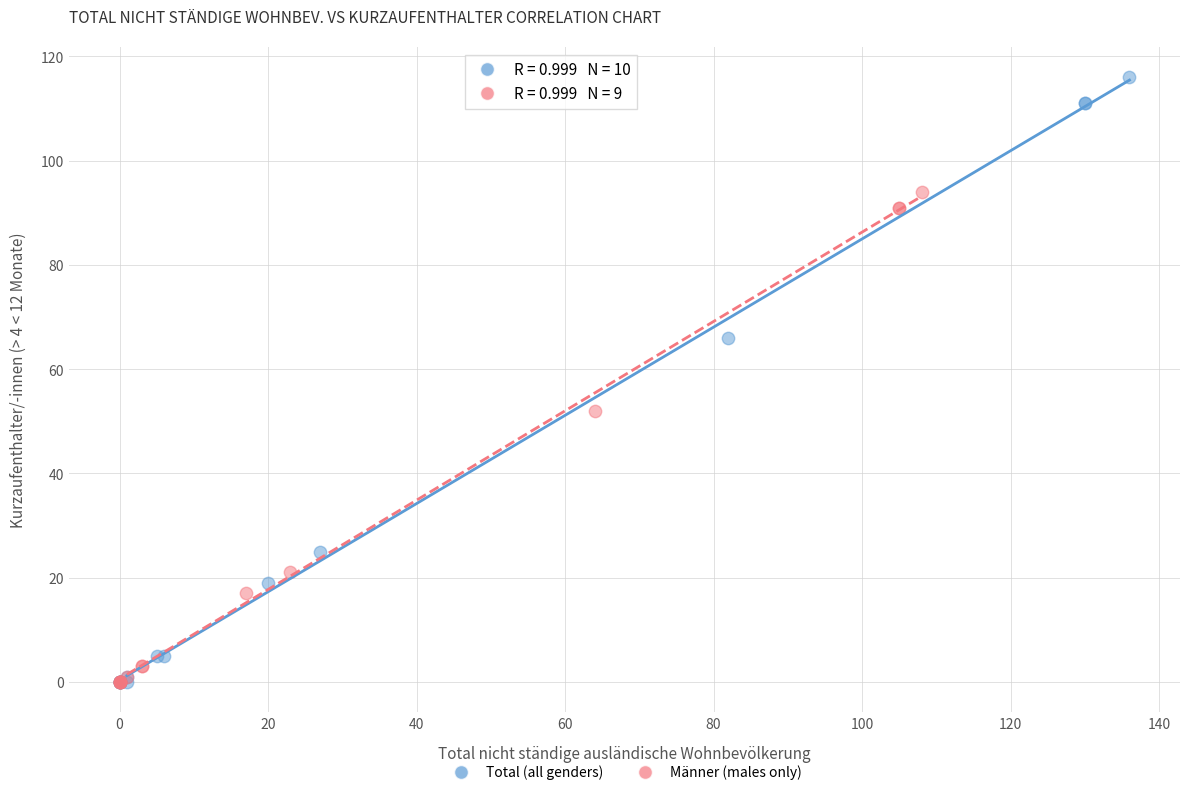

Which series reaches the maximum Y coordinate?

Total (all genders)